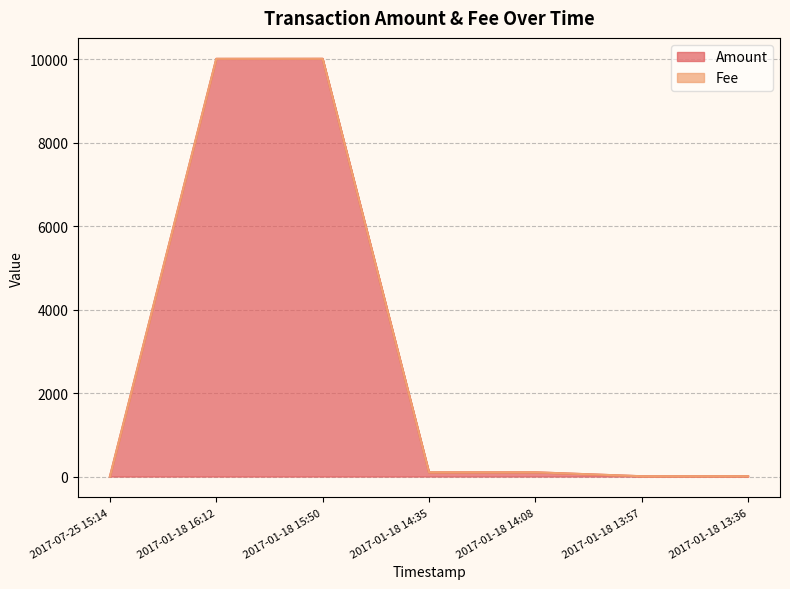

Is it true that the value at 2017-01-18 13:57 is 9?

False